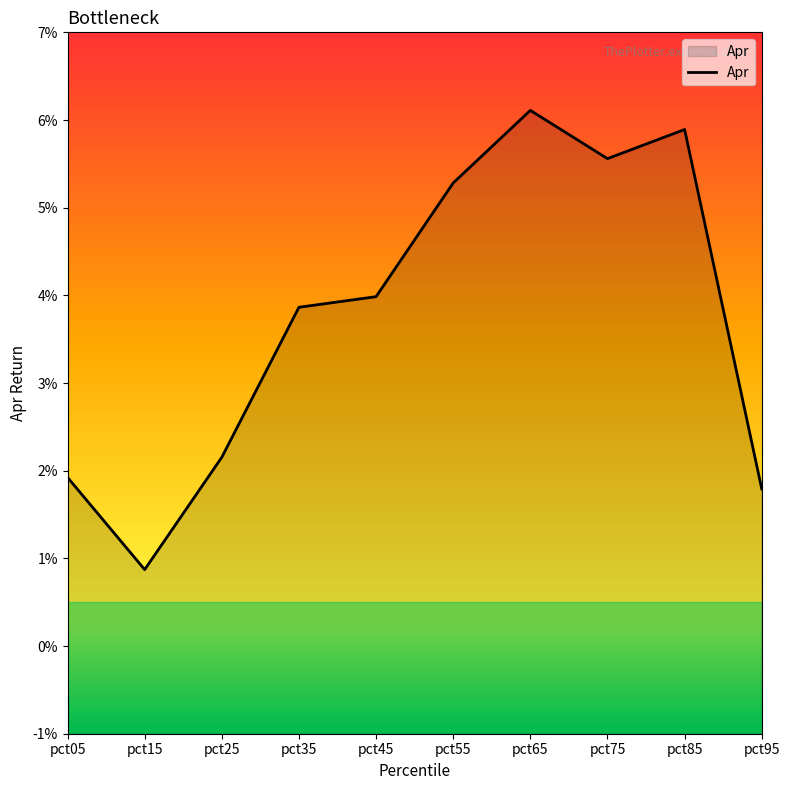

Where is the first local maximum?

pct65